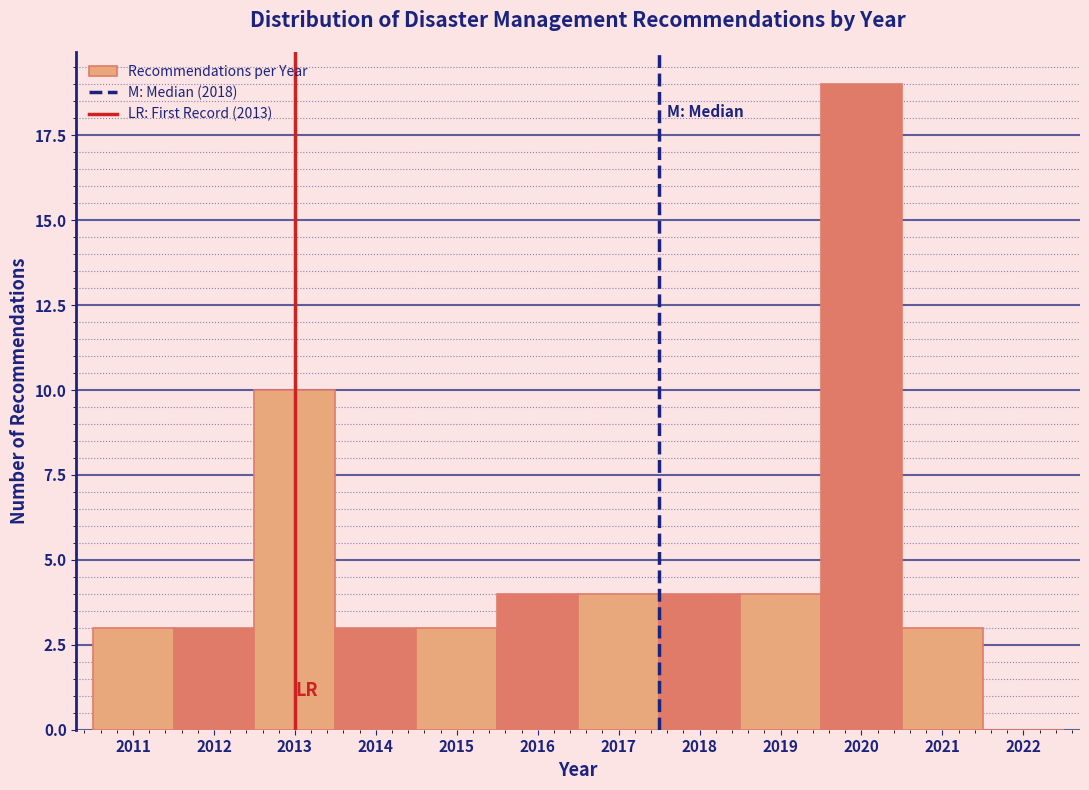

Reading left to right, transcribe this chart: for each bar, give the range it covers on the x-axis and its height. The values are not printed on the chart, so give them approximately, as read against the axis.

2010.5 to 2011.5: 3
2011.5 to 2012.5: 3
2012.5 to 2013.5: 10
2013.5 to 2014.5: 3
2014.5 to 2015.5: 3
2015.5 to 2016.5: 4
2016.5 to 2017.5: 4
2017.5 to 2018.5: 4
2018.5 to 2019.5: 4
2019.5 to 2020.5: 19
2020.5 to 2021.5: 3
2021.5 to 2022.5: 0